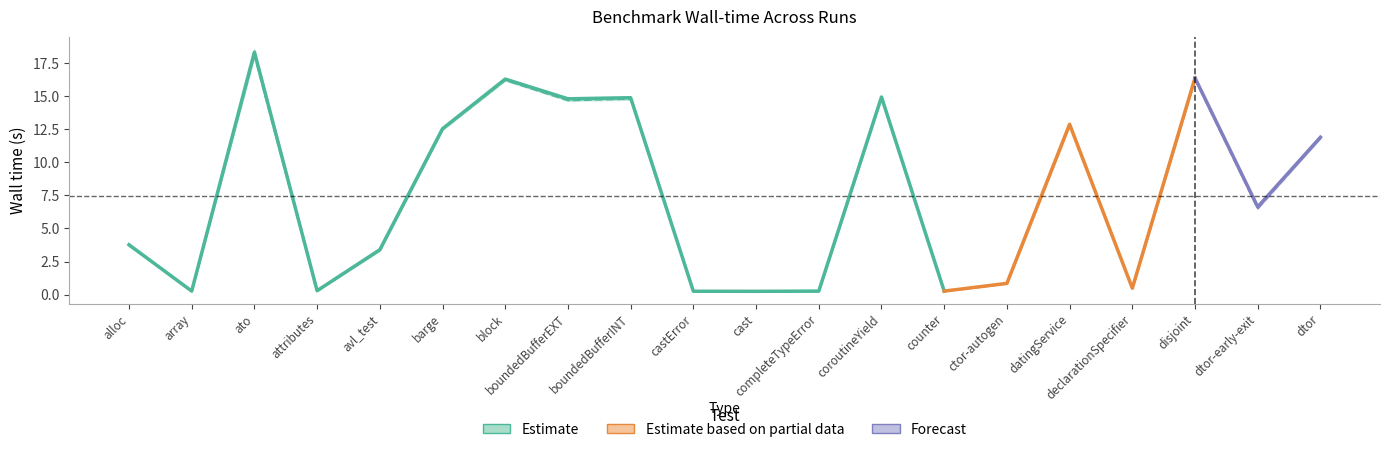

What is the difference between the maximum and minimum values in the user_run1 series?

18.1